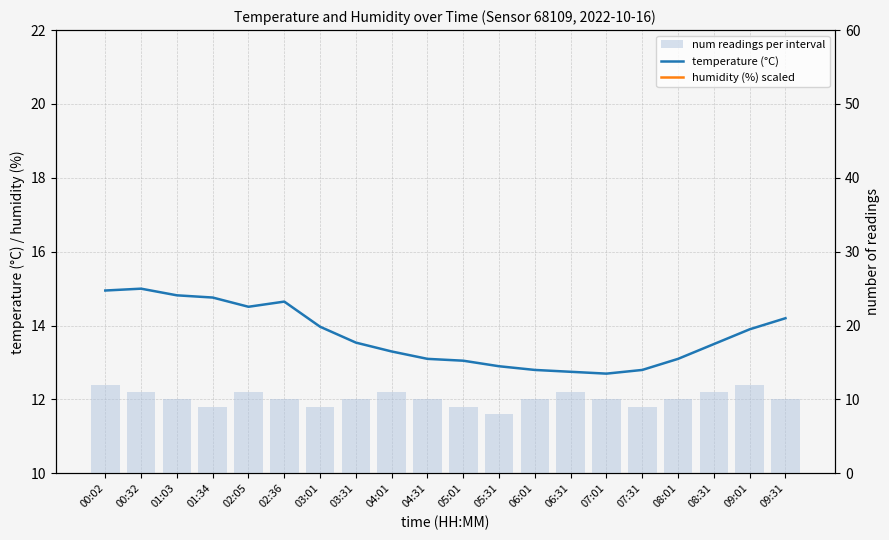

What is the value of the num readings per interval bar at the 8th from the left?

10.0